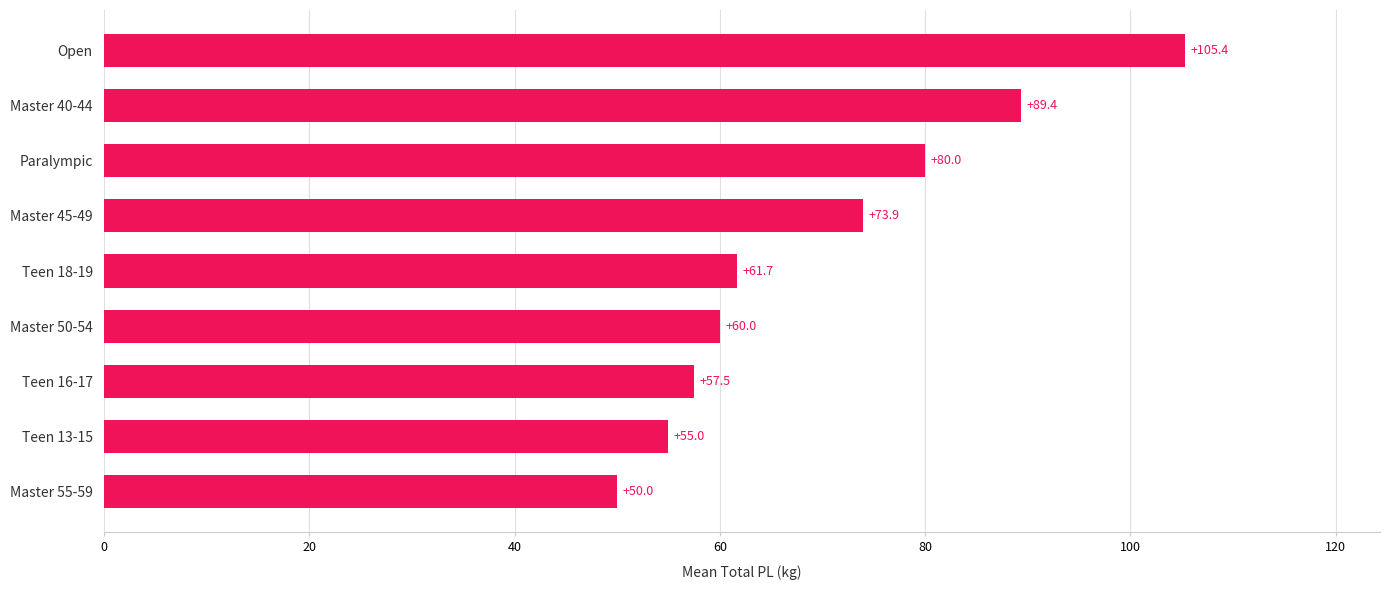

What is the change in value from Master 50-54 to Master 40-44?

+29.4